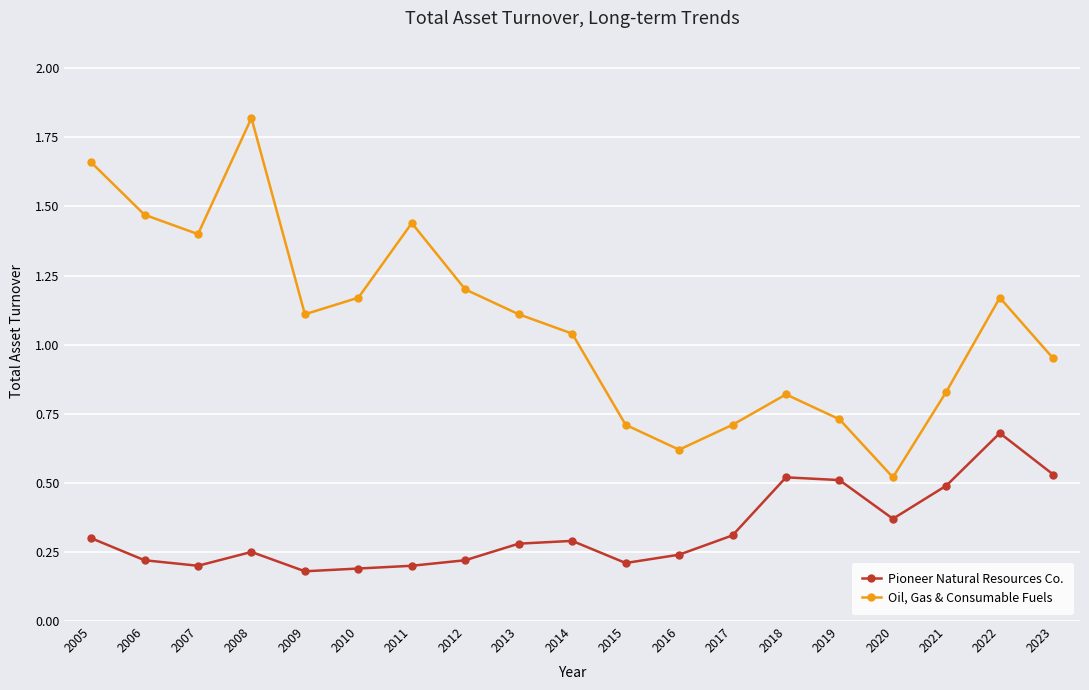

True or false: Oil, Gas & Consumable Fuels and Pioneer Natural Resources Co. cross at least once.

False